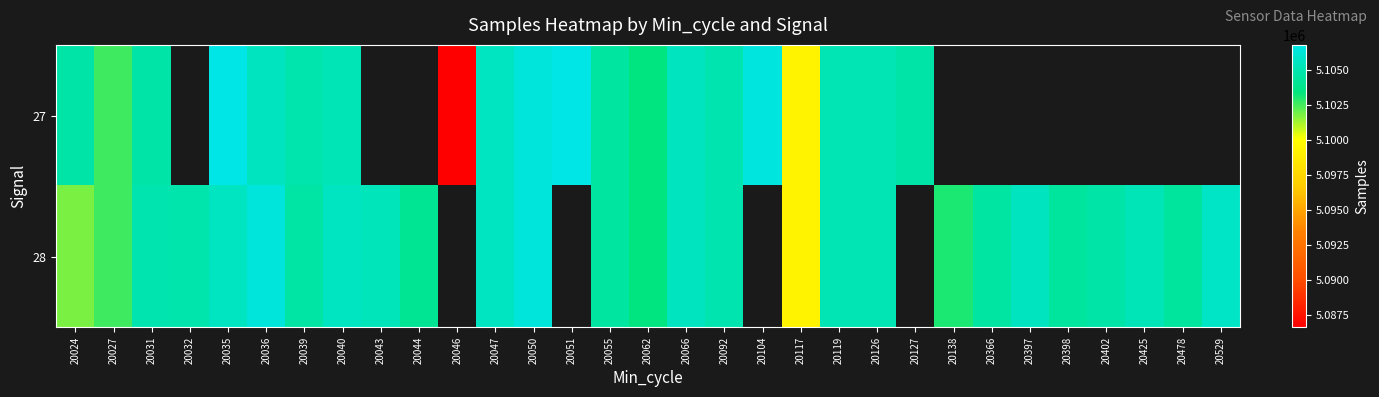

Rank the series by their maximum value, from highest to lowest.

27, 28